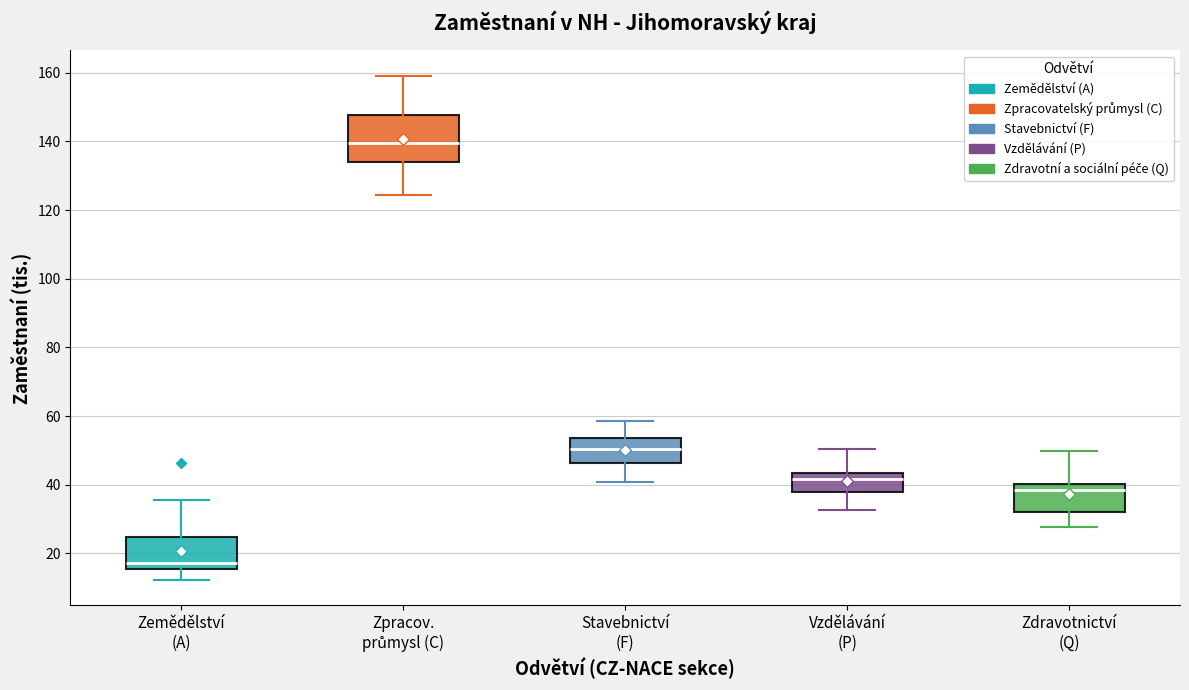

Reading left to right, transcribe this box plot: for each box, give where its median line is, the range the box spans, and where its two whiskers end, as read against the y-axis. The values are not printed on the chart, so give them approximately, as read against the axis.

Zemědělství (A): median 18, box 16 to 24, whiskers 12 to 36
Zpracov. průmysl (C): median 140, box 134 to 148, whiskers 124 to 160
Stavebnictví (F): median 50, box 46 to 54, whiskers 40 to 58
Vzdělávání (P): median 42, box 38 to 44, whiskers 32 to 50
Zdravotnictví (Q): median 38, box 32 to 40, whiskers 28 to 50